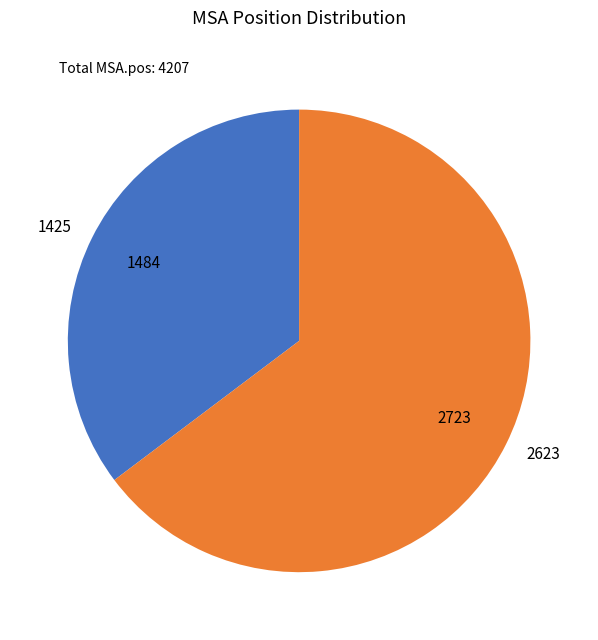

Count the number of slices in the pie.

2